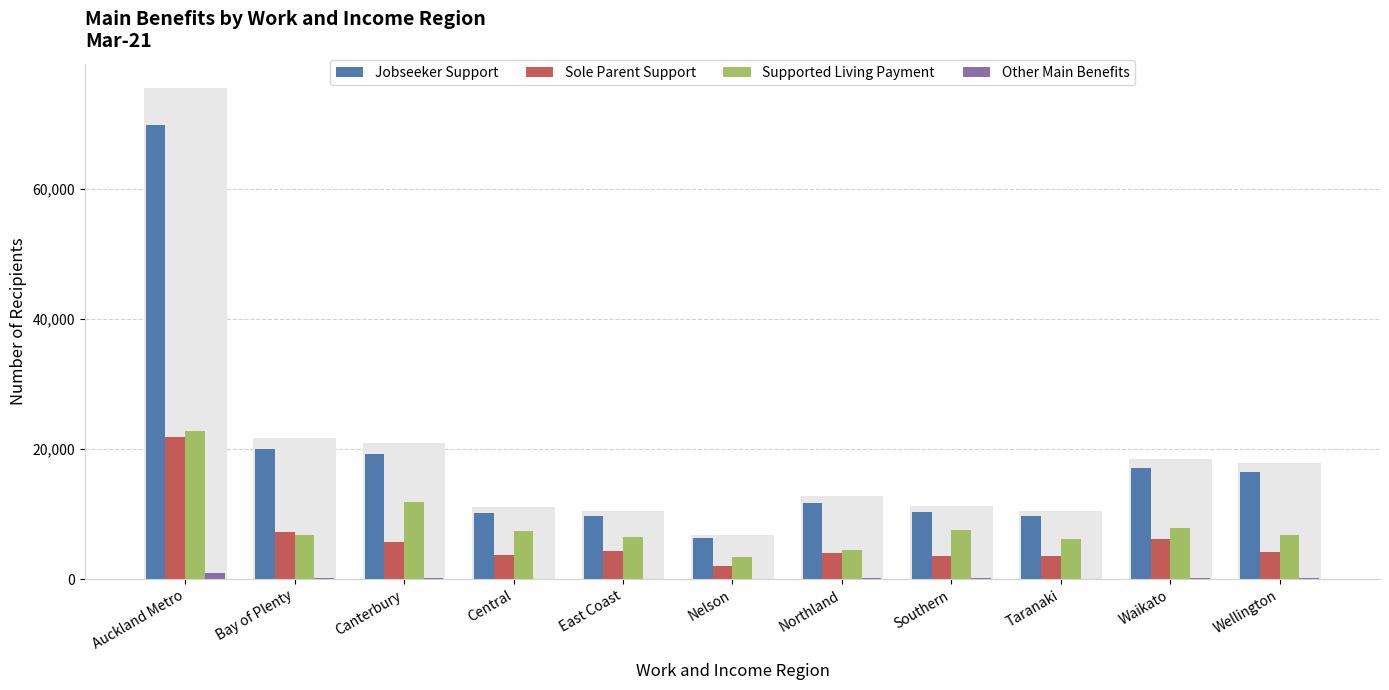

Which series has the widest spread of values?

Jobseeker Support